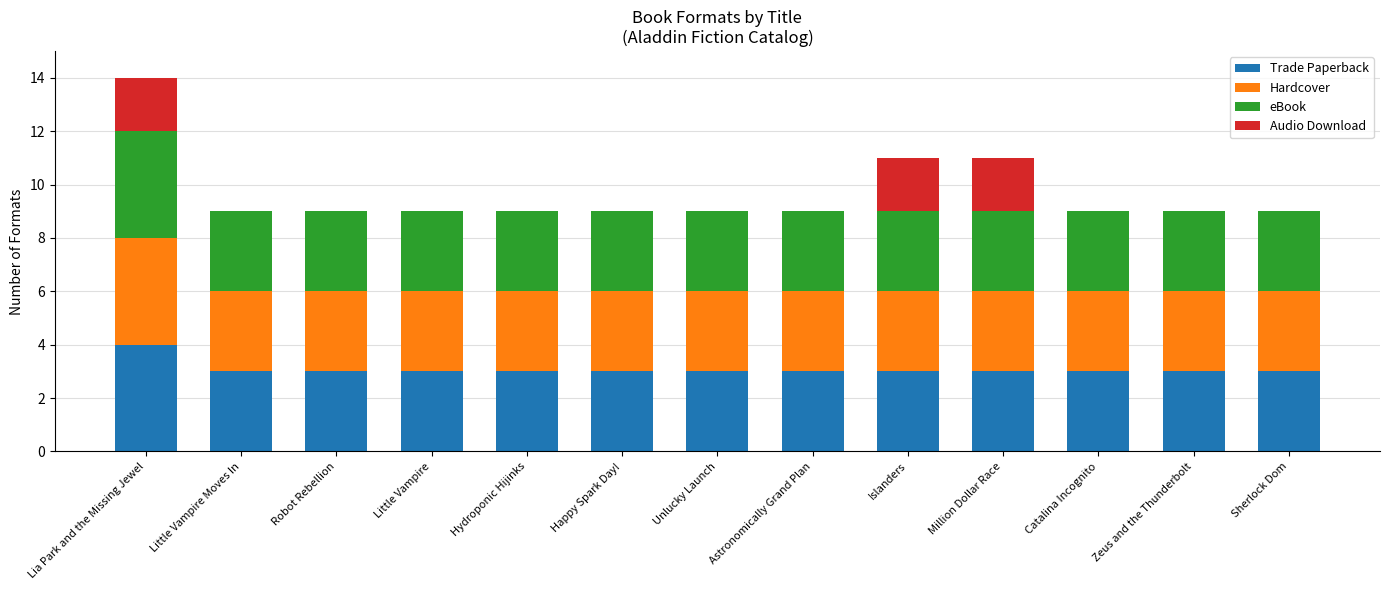

Count the number of categories in the chart.

13